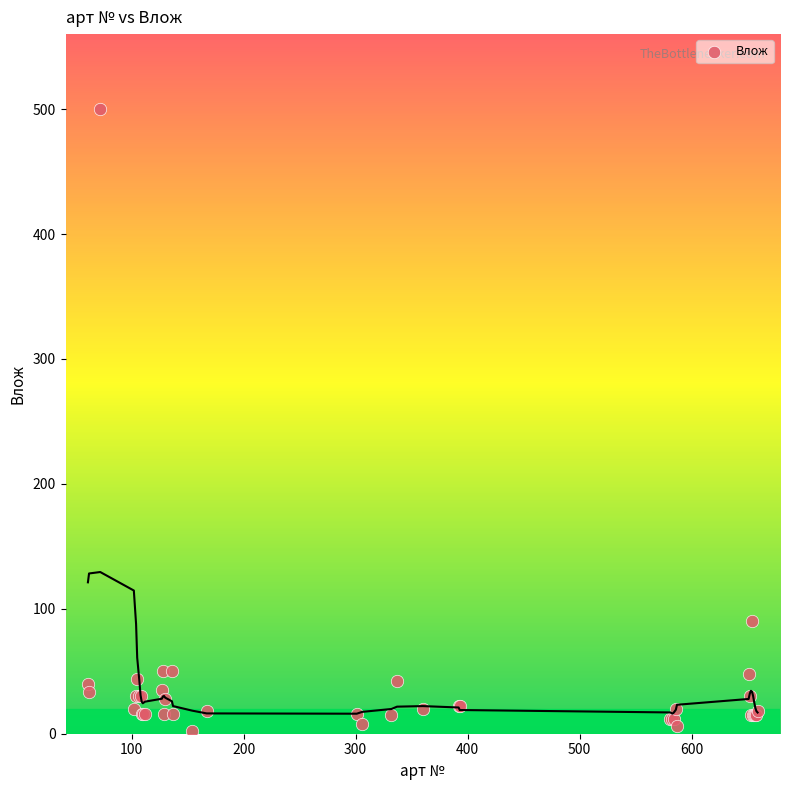

What Y value in the scatter plot is closest to 251?

90